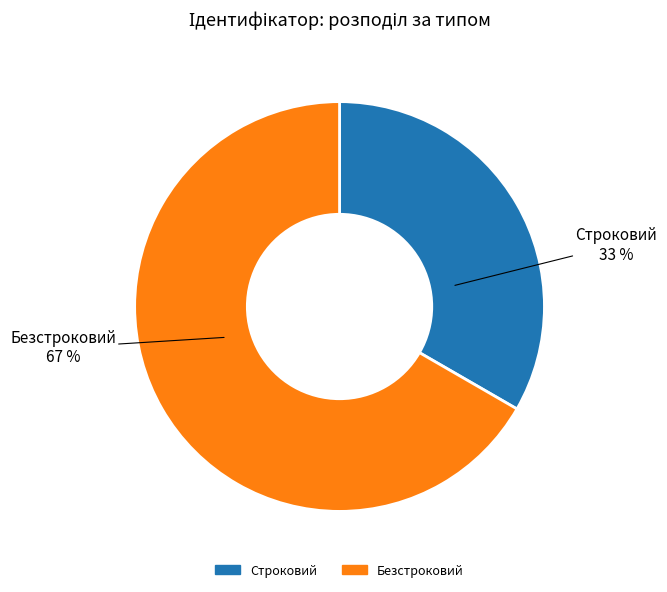

Combined, do Строковий and Безстроковий account for over 50%?

Yes